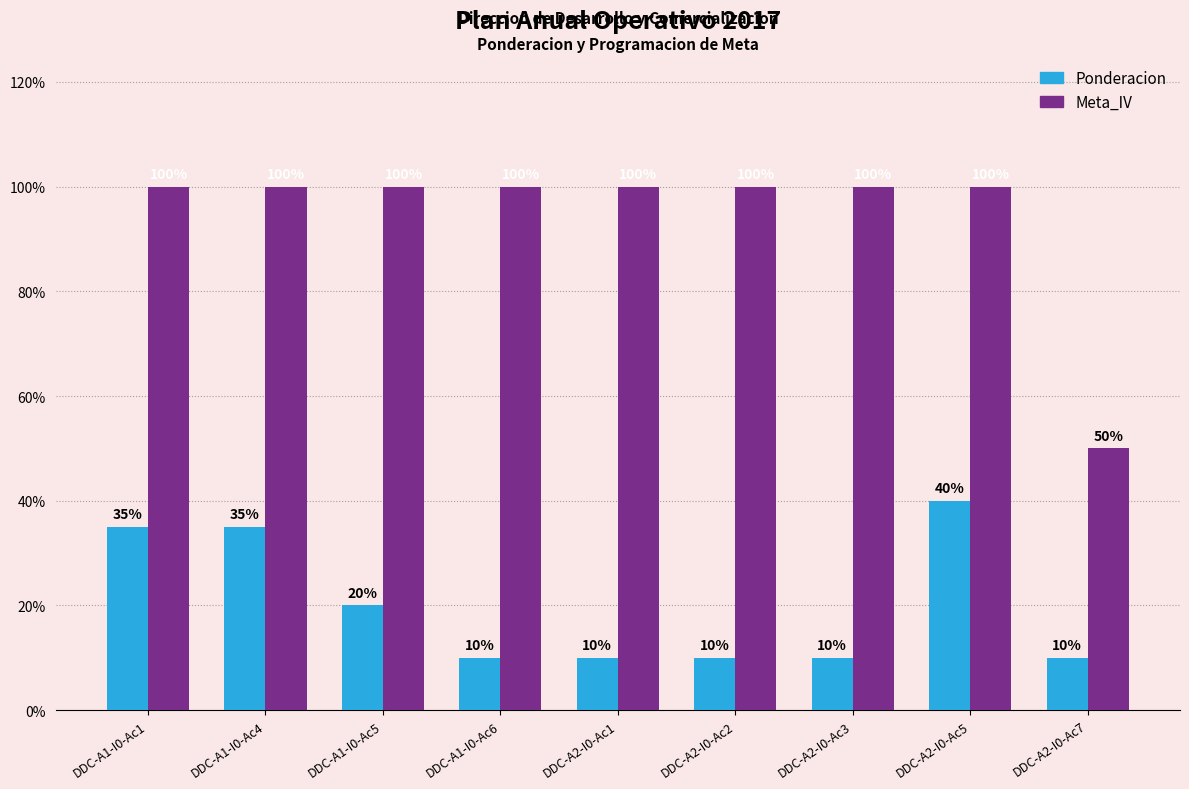

Reading left to right, list all the values displayed in this chart.

Ponderacion: 0.3	0.3	0.2	0.1	0.1	0.1	0.1	0.4	0.1
Meta_IV: 1.0	1.0	1.0	1.0	1.0	1.0	1.0	1.0	0.5